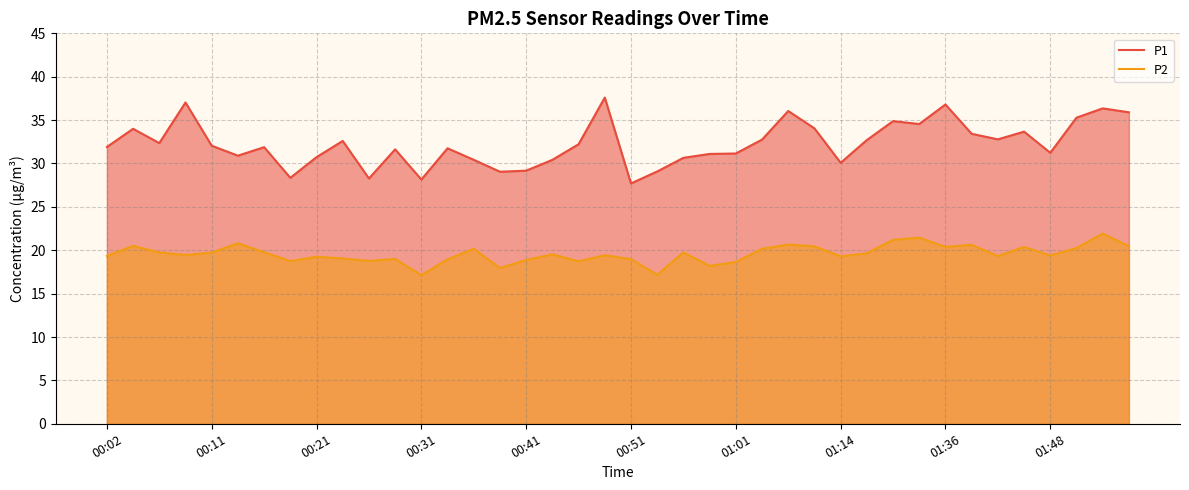

In P1, how many points are higher than both neighbors (excluding endpoints)?

12